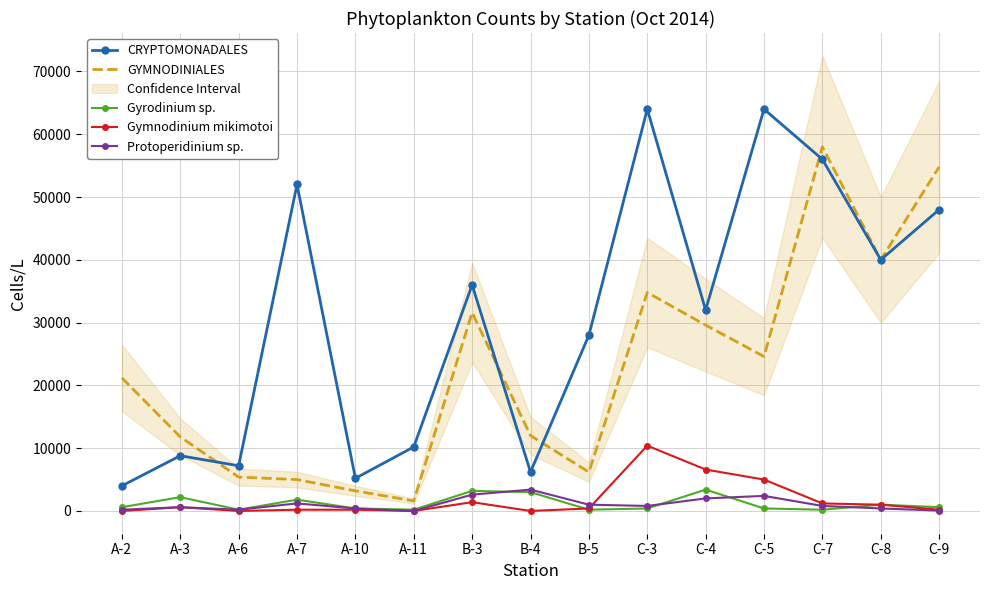

The Protoperidinium sp. series shows 558 at B-5. True or false?

False